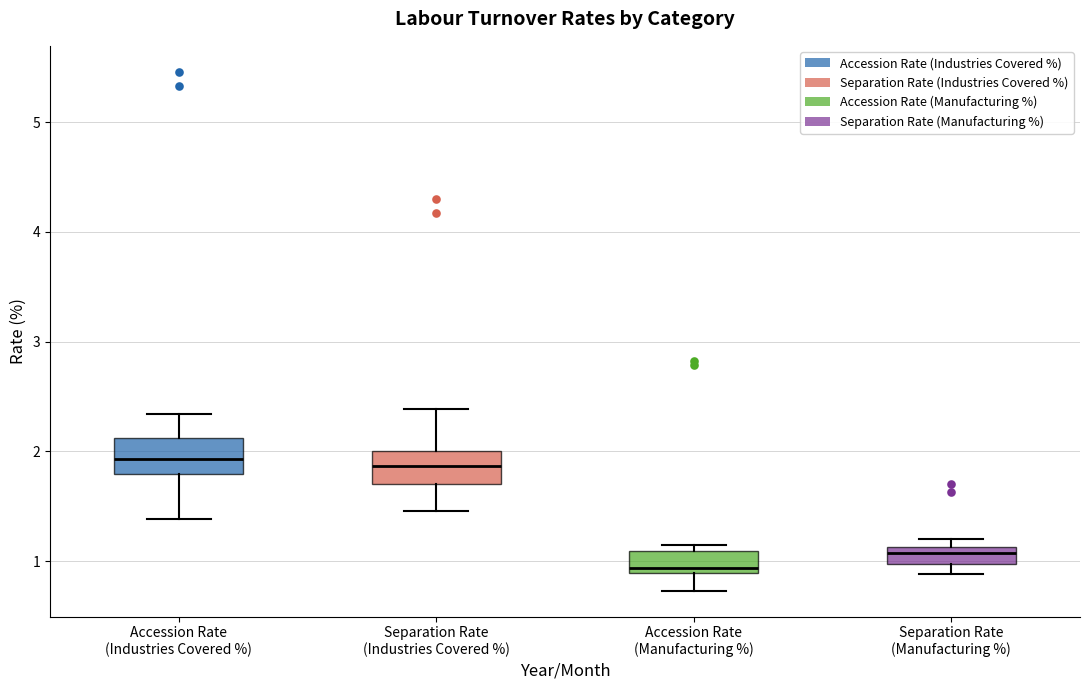

Reading left to right, transcribe this box plot: for each box, give where its median line is, the range the box spans, and where its two whiskers end, as read against the y-axis. The values are not printed on the chart, so give them approximately, as read against the axis.

Accession Rate (Industries Covered %): median 1.9, box 1.8 to 2.1, whiskers 1.4 to 2.3
Separation Rate (Industries Covered %): median 1.9, box 1.7 to 2.0, whiskers 1.5 to 2.4
Accession Rate (Manufacturing %): median 0.9 (just above the box's lower edge), box 0.9 to 1.1, whiskers 0.7 to 1.2
Separation Rate (Manufacturing %): median 1.1 (inside the box), box 1.0 to 1.1, whiskers 0.9 to 1.2